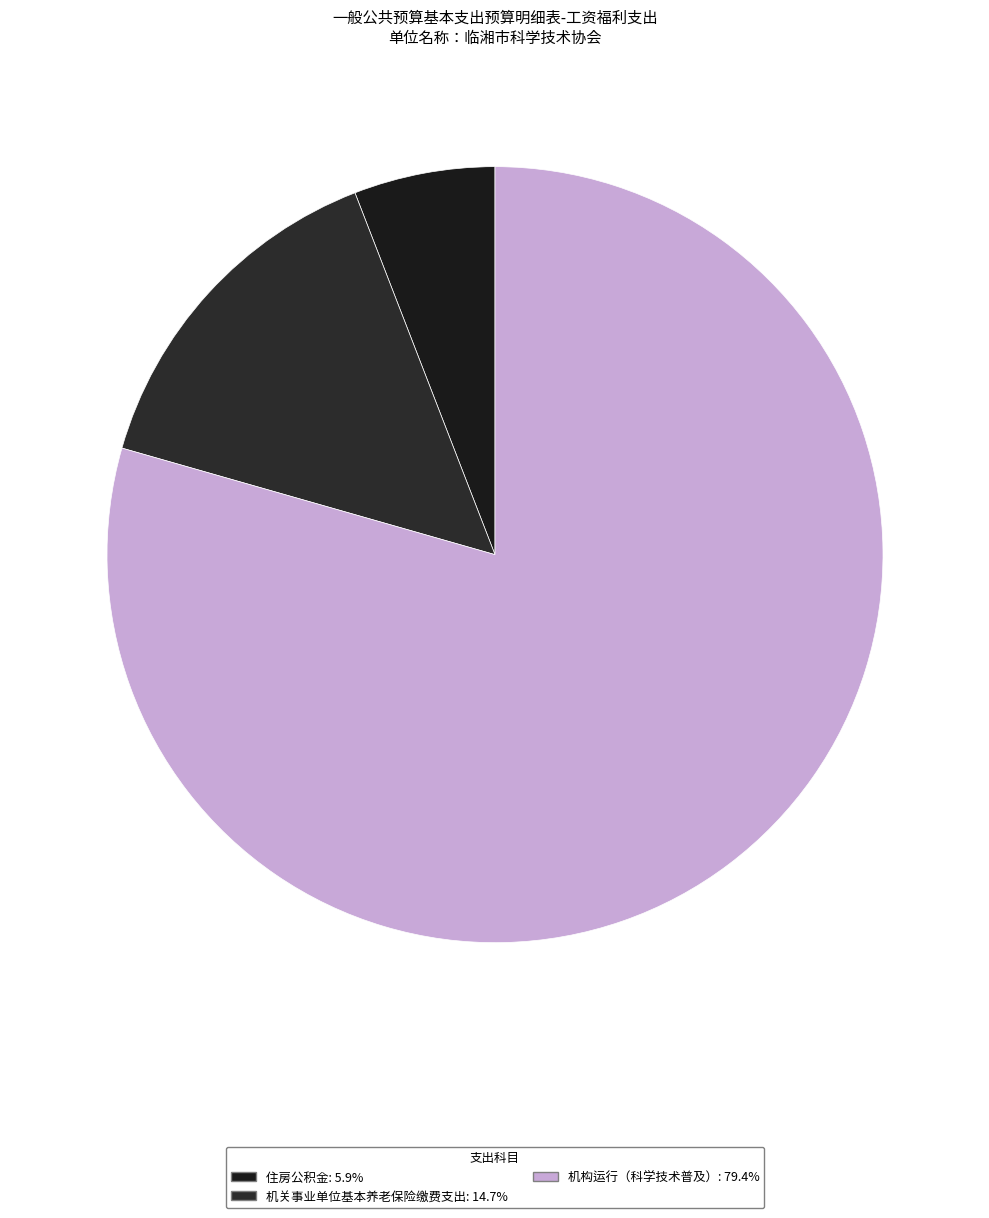

Count the number of slices in the pie.

3